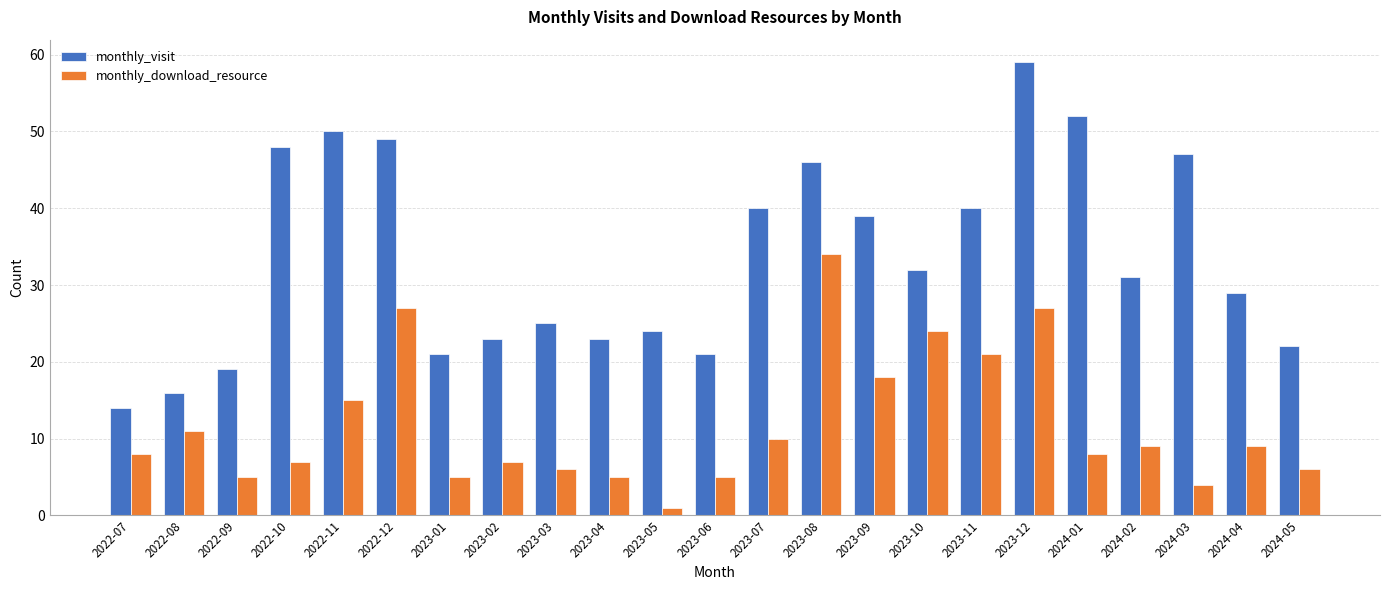

True or false: monthly_visit has a value of 12 at 2024-02.

False